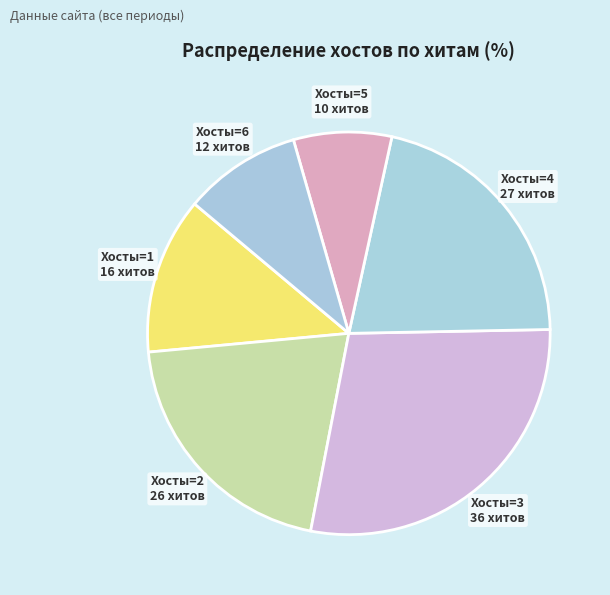

Rank the categories by value from lowest to highest.

Хосты=5, Хосты=6, Хосты=1, Хосты=2, Хосты=4, Хосты=3